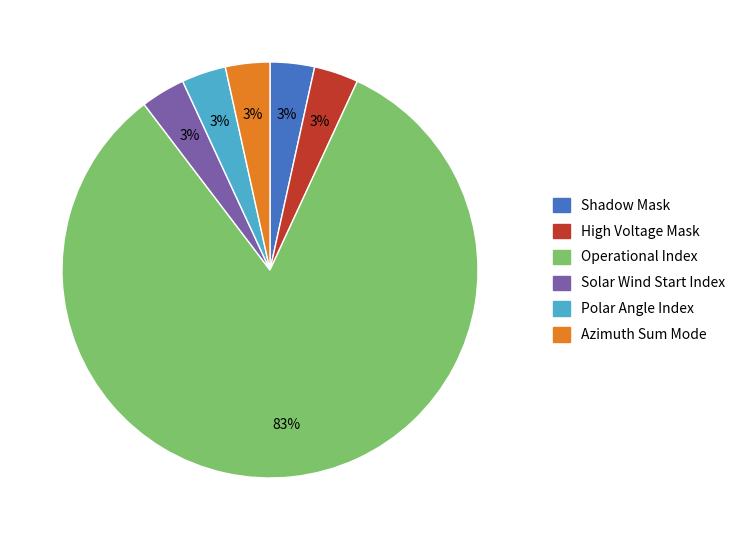

How many segments does this pie chart have?

6